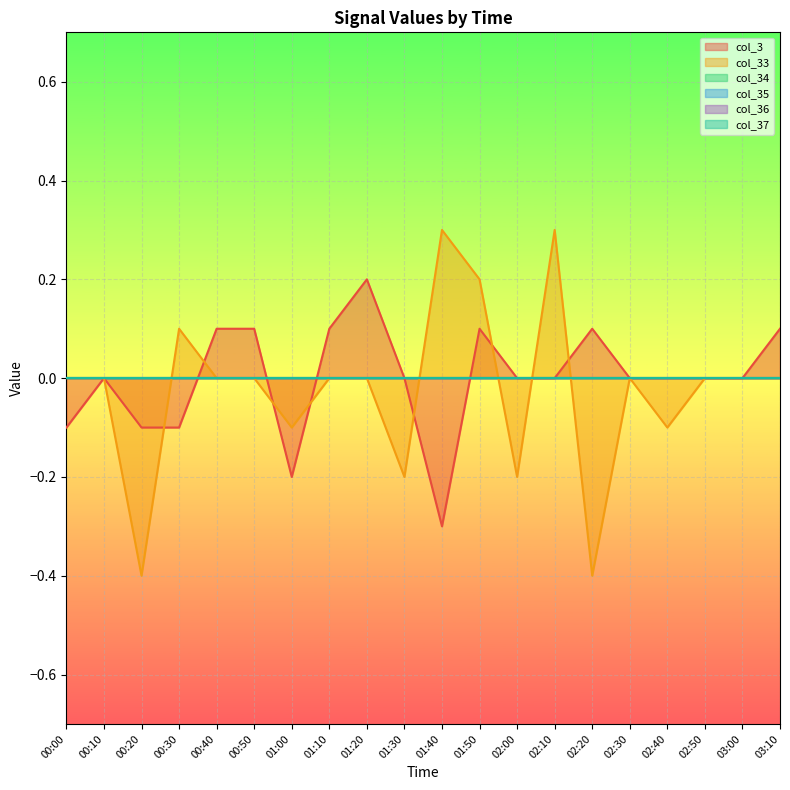

Where is the first local minimum for col_33?

00:20